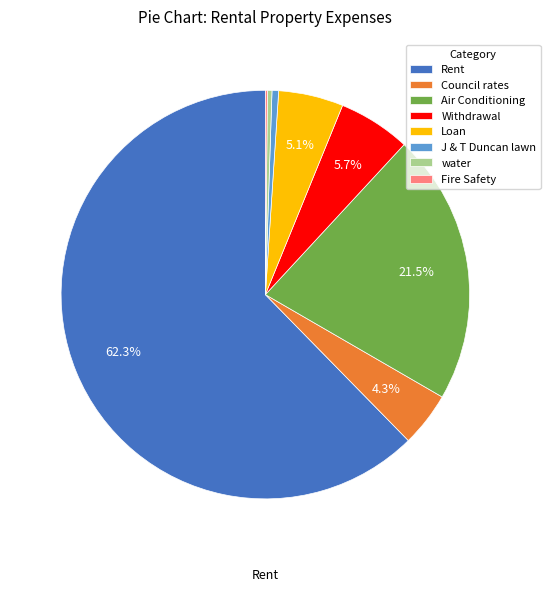

Which slice is the largest?

Rent